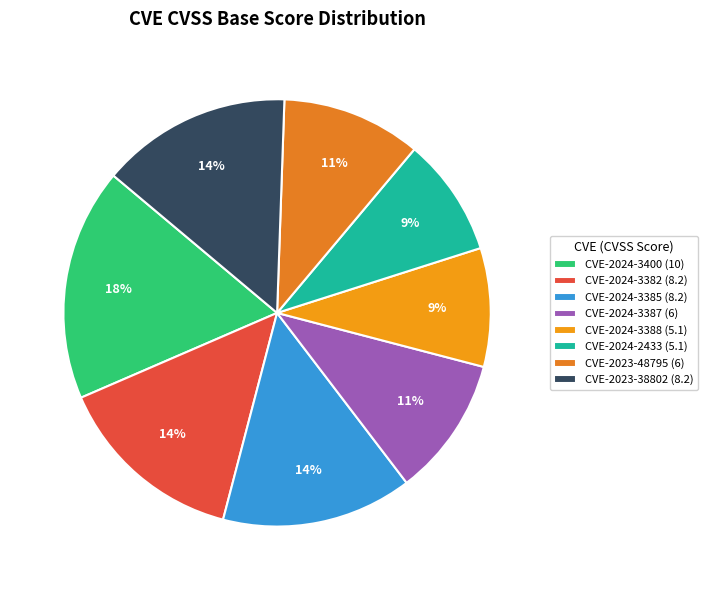

To the nearest percent, what is the average slice percentage?

12%